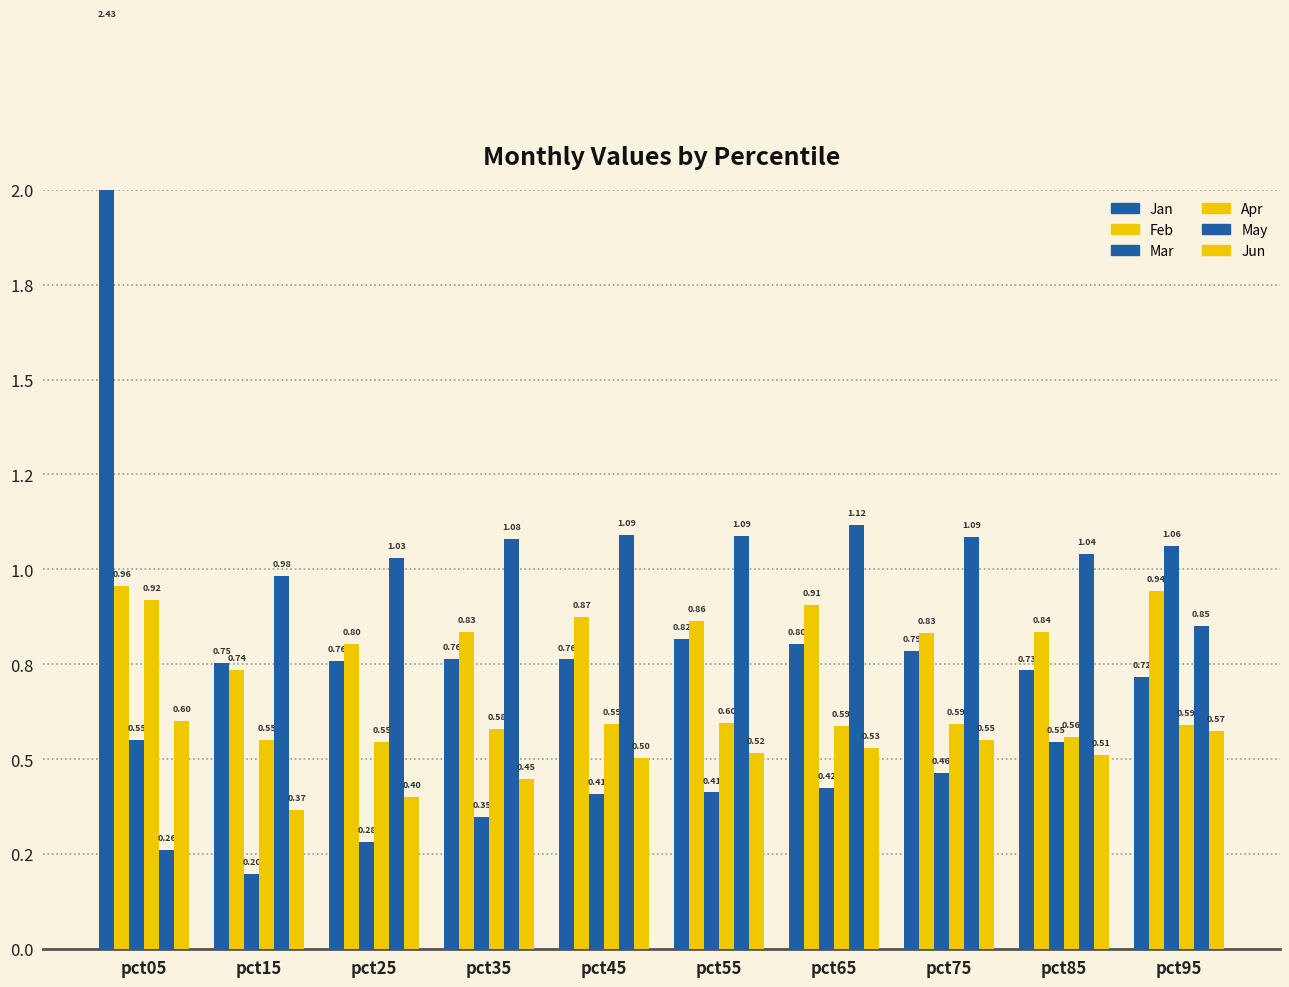

Is it true that May equals 1.8 at pct75?

False